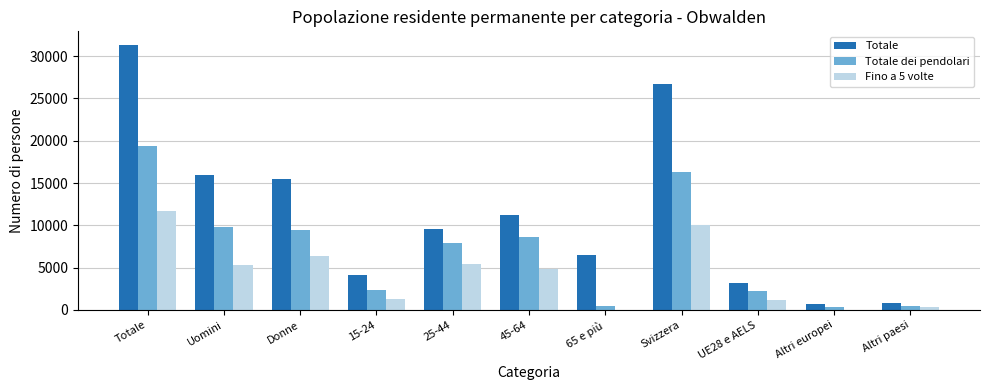

Count the number of data series in this chart.

3